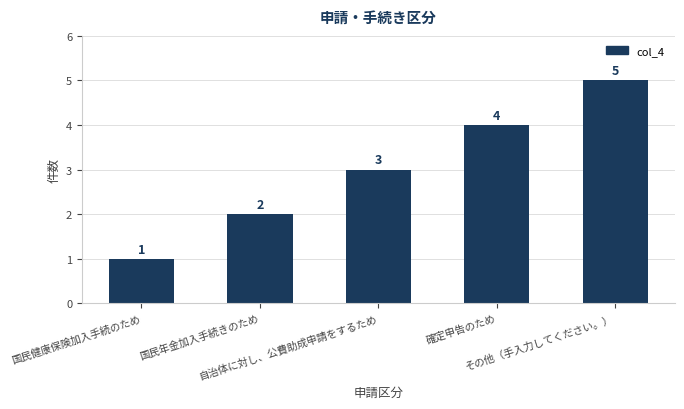

Rank the categories by value from highest to lowest.

その他（手入力してください。）, 確定申告のため, 自治体に対し、公費助成申請をするため, 国民年金加入手続きのため, 国民健康保険加入手続のため